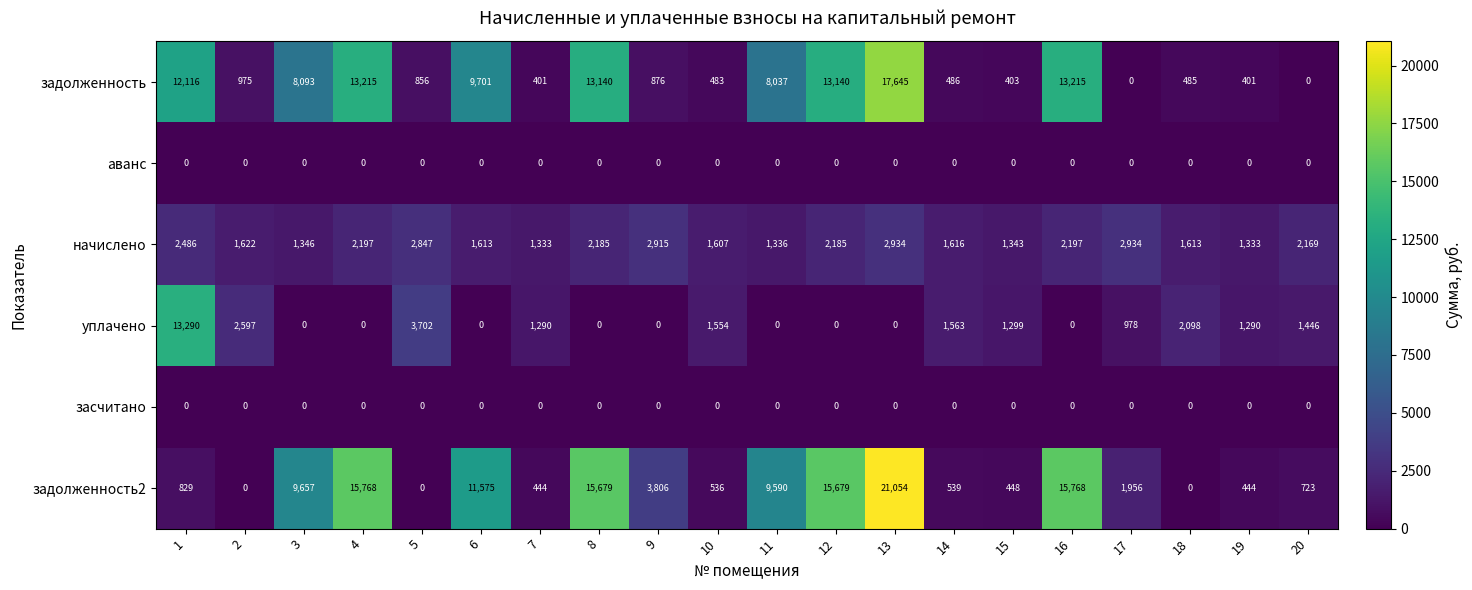

At how many categories does at least one series exceed 20542?

1